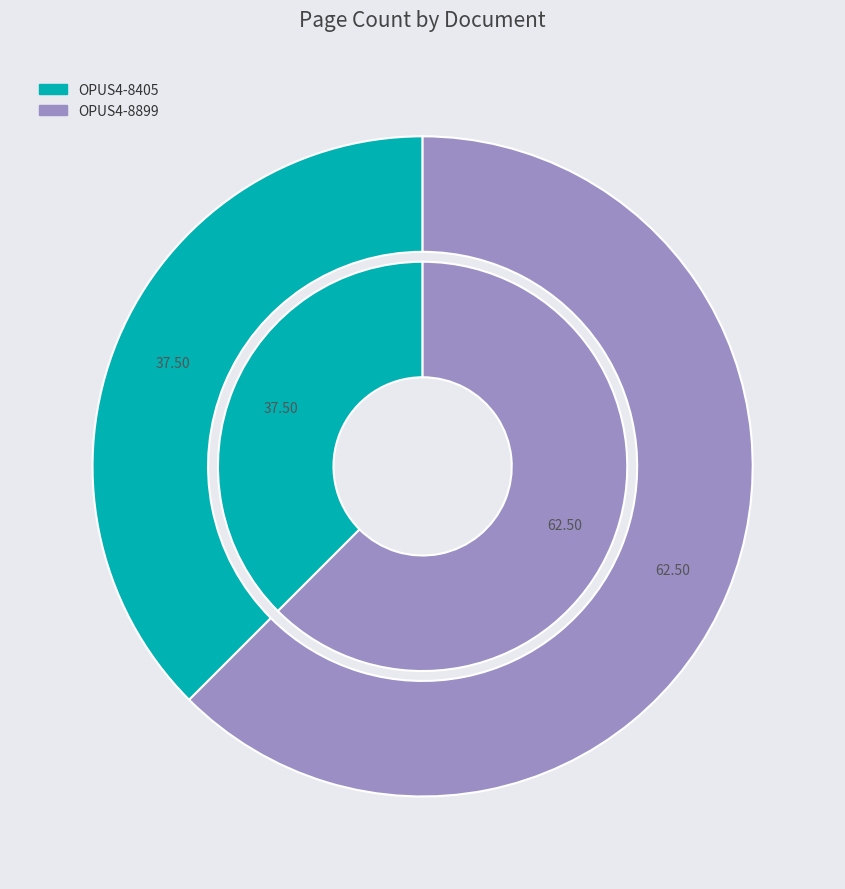

The OPUS4-8899 slice represents 62% of the pie. True or false?

True